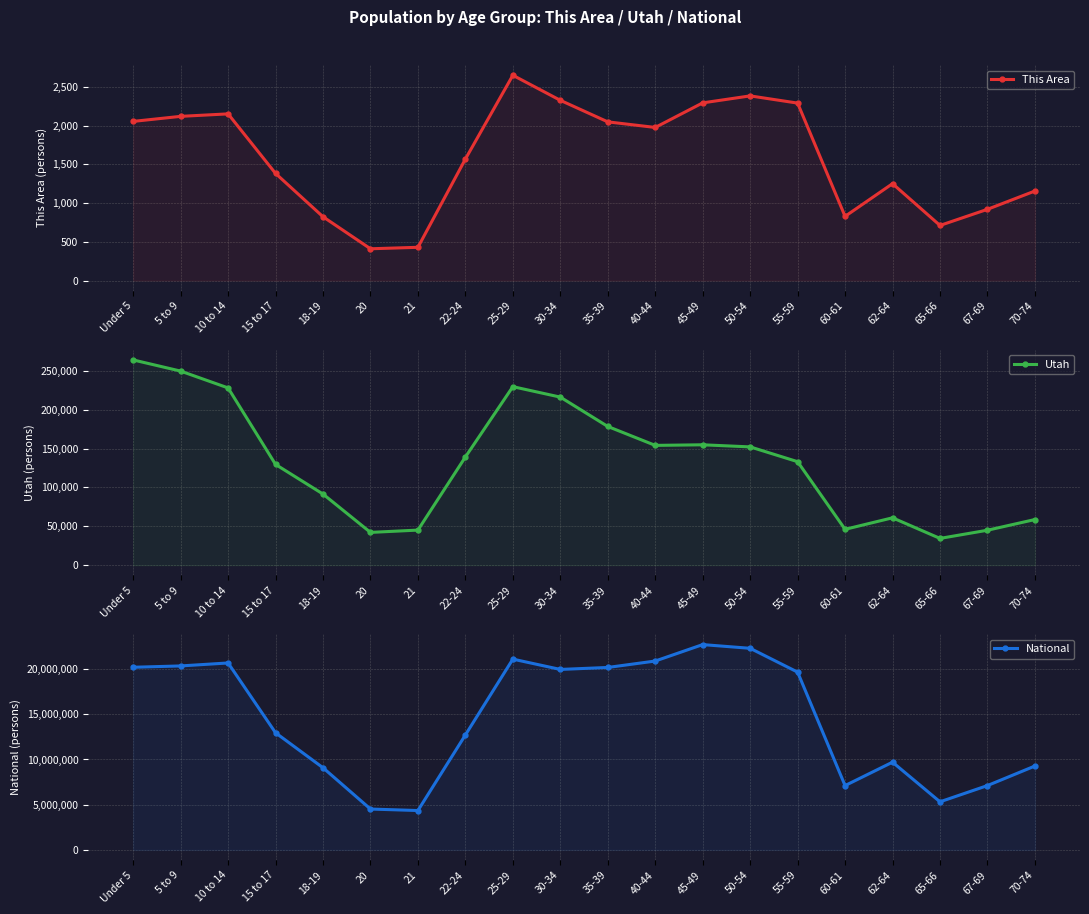

What is the total value across all series at 5 to 9?

20600347